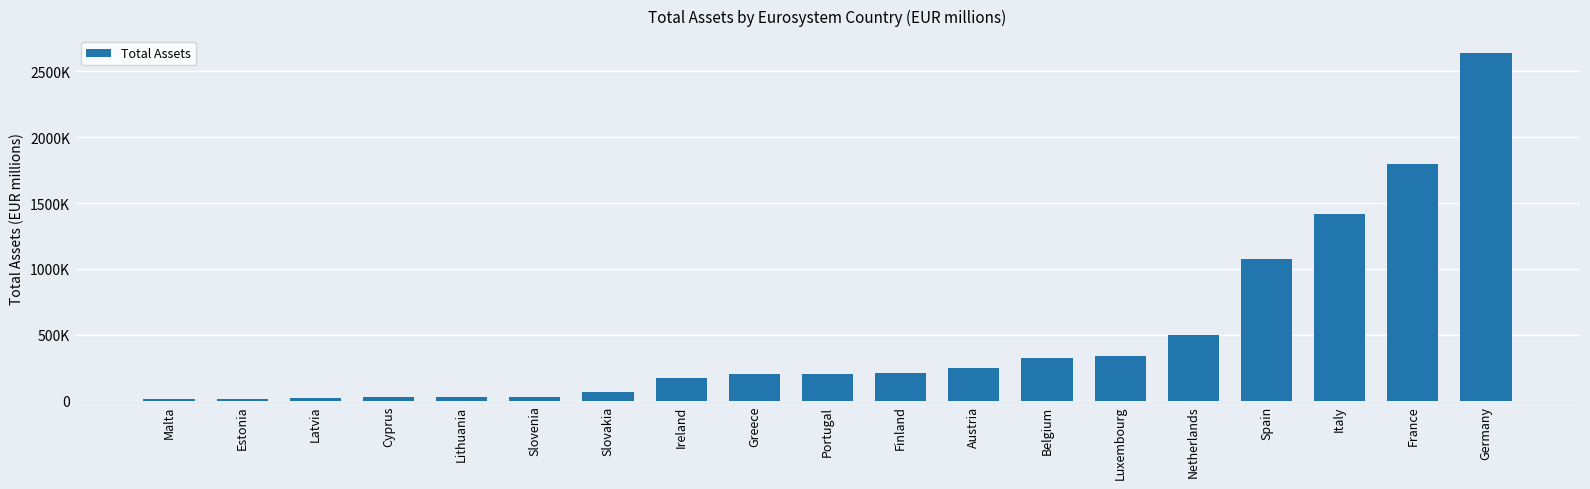

Count the number of data series in this chart.

1